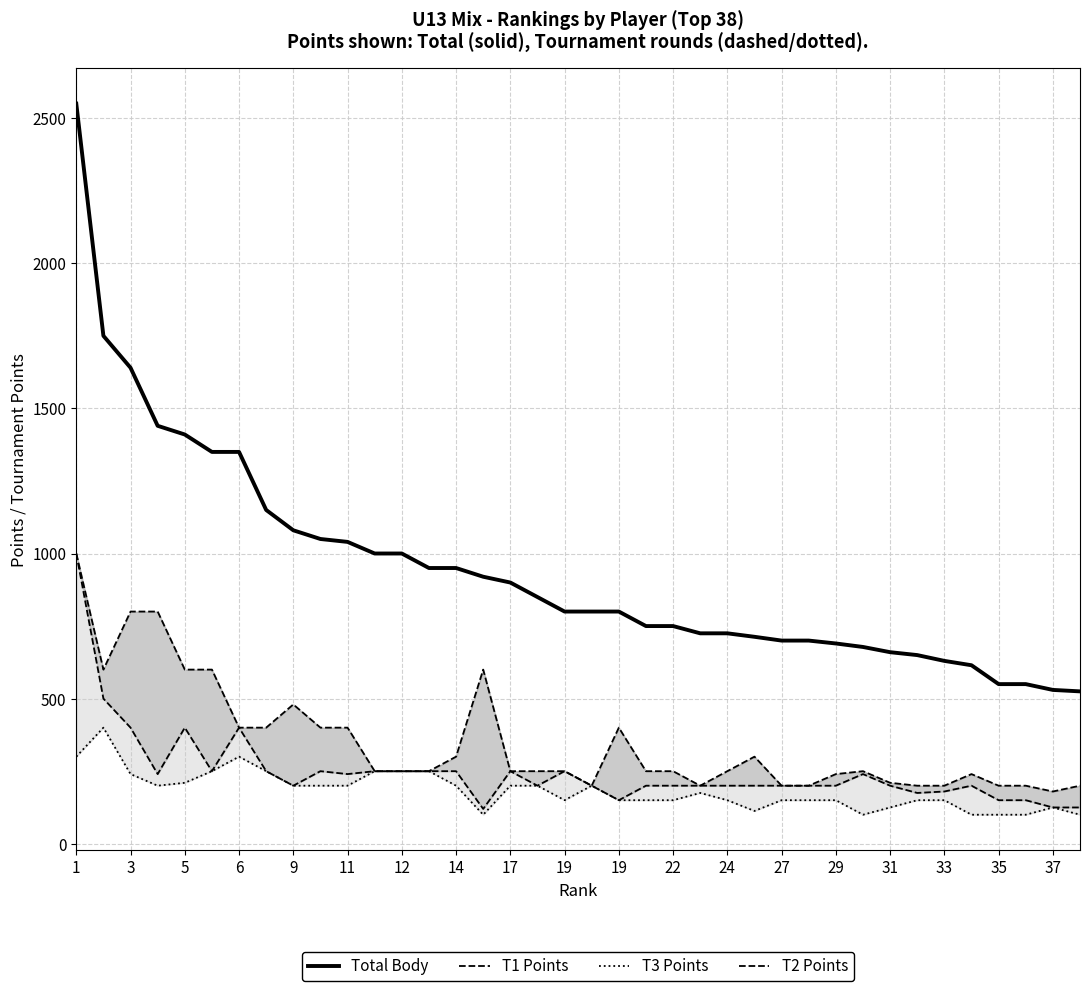

Which series has the largest total across all categories?

Total Body